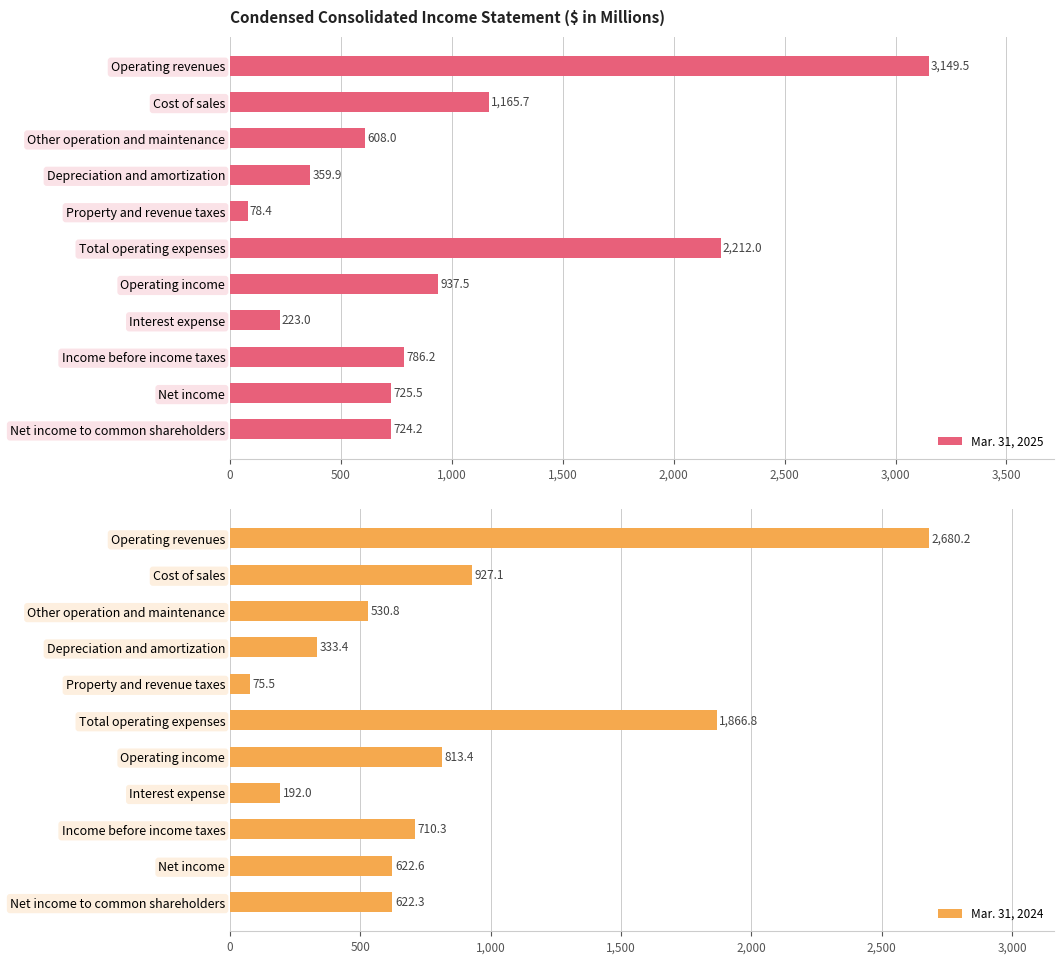

What is the smallest value displayed?

75.5